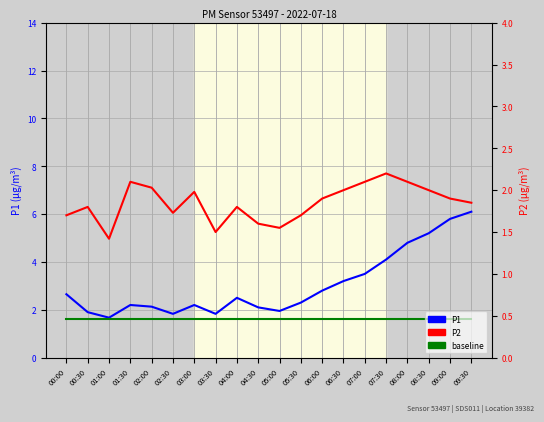

At how many categories does at least one series exceed 3?

7